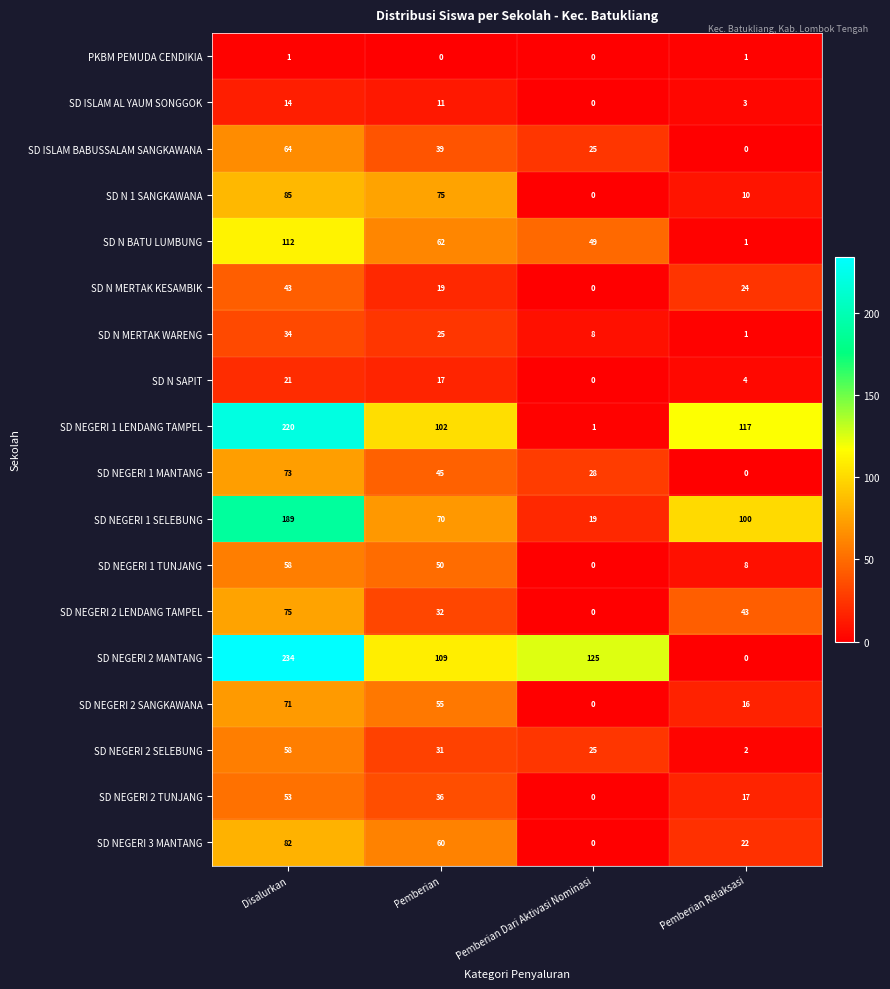

What is the maximum value shown in the chart?

234